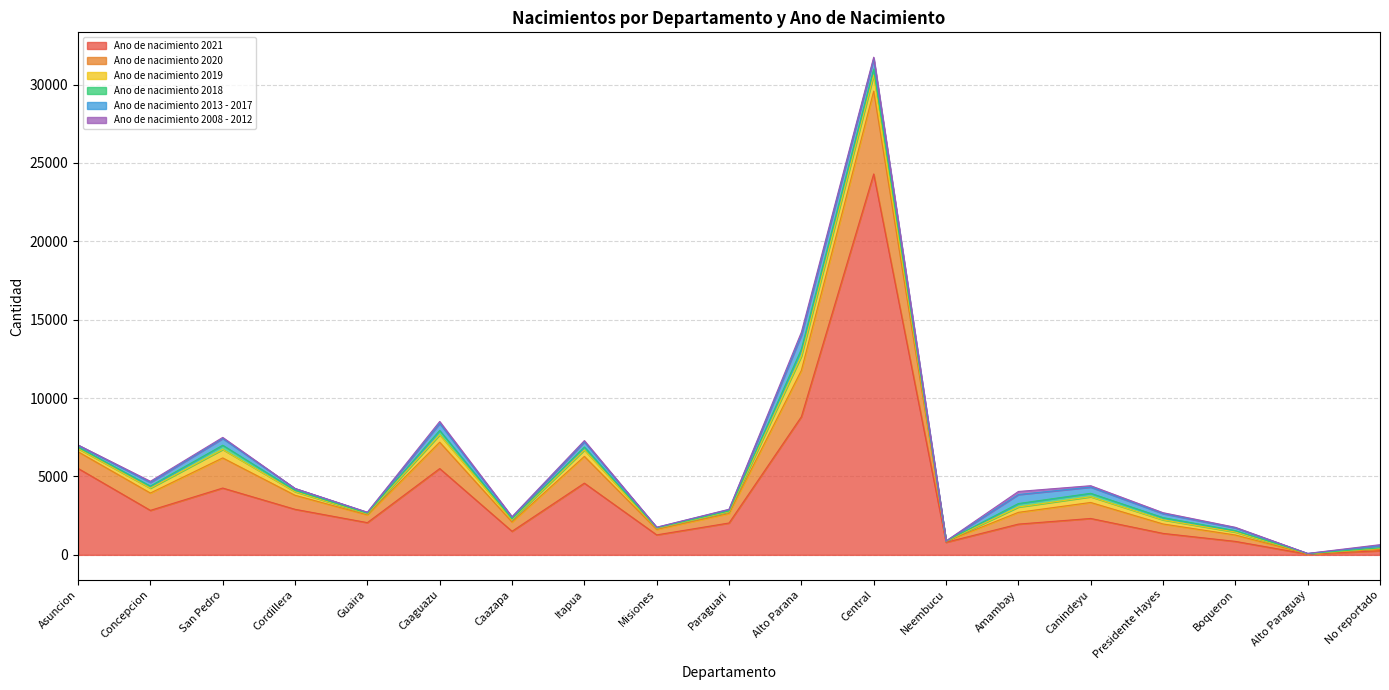

What is the label of the 13th point from the right?

Caazapa